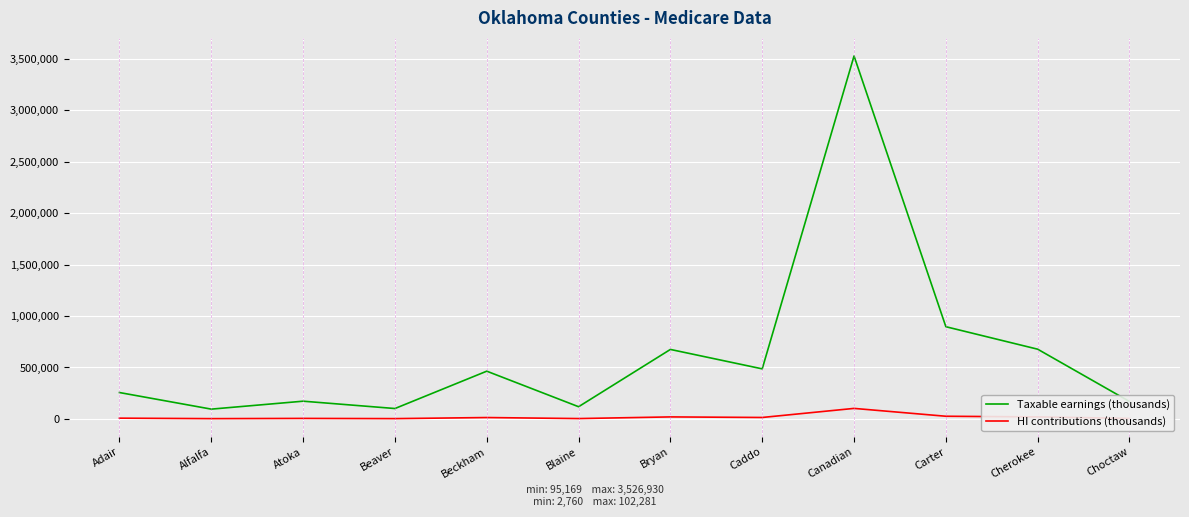

Where is Taxable earnings (thousands) nearest to the value 1811049?

Carter